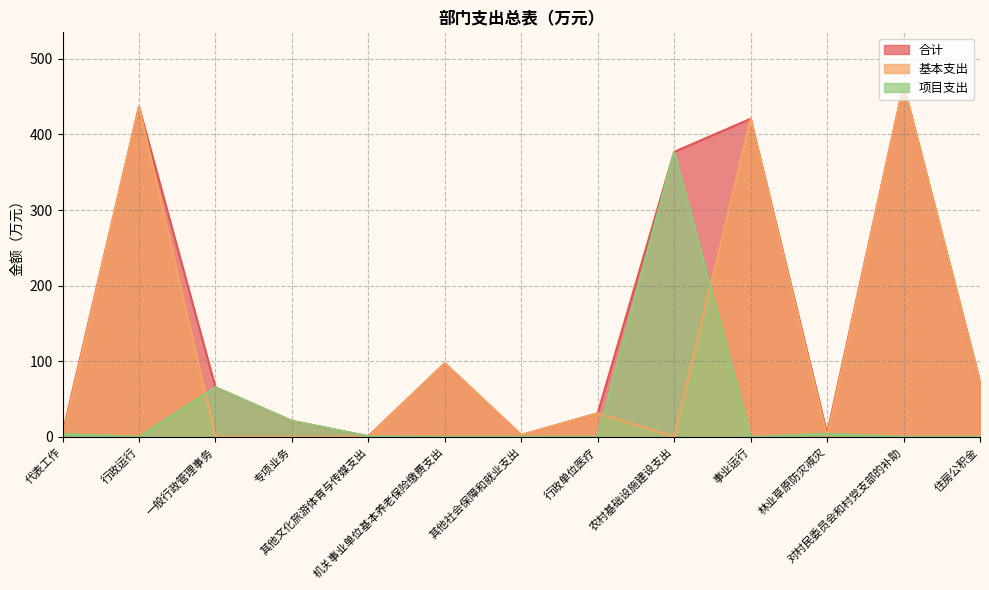

How many values in the 基本支出 series are below 2?

6